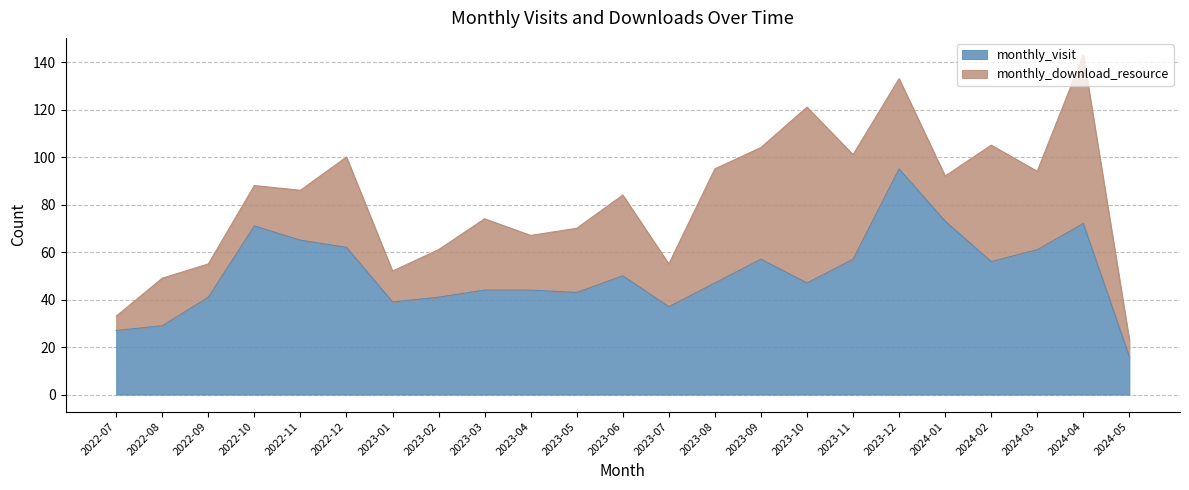

Which category has the highest value across all series?

2023-12